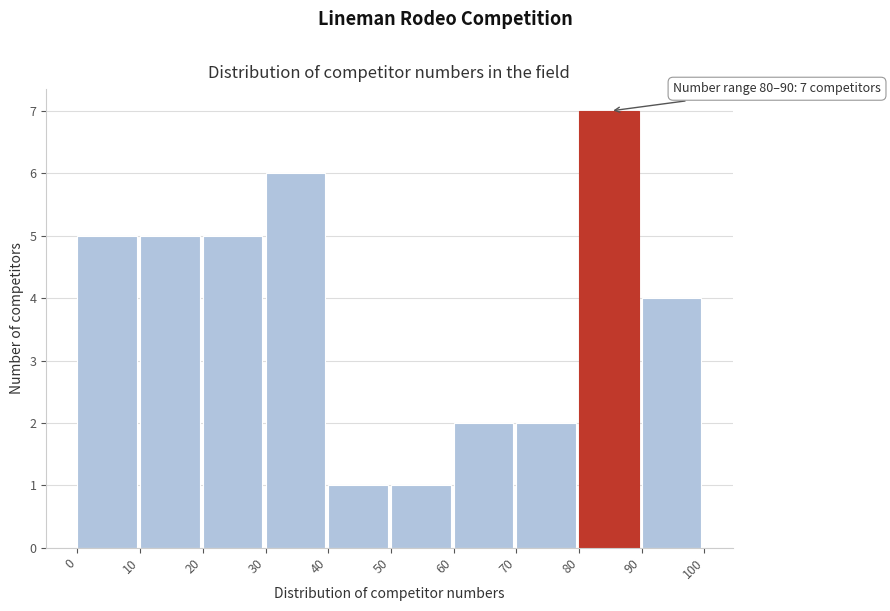

Which range on the x-axis has the tallest bar?

80 to 90